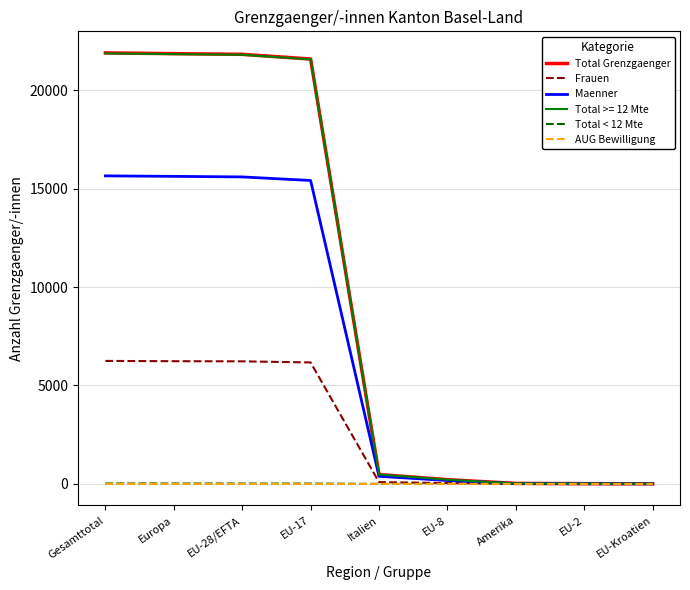

Which series has the widest spread of values?

Total Grenzgaenger